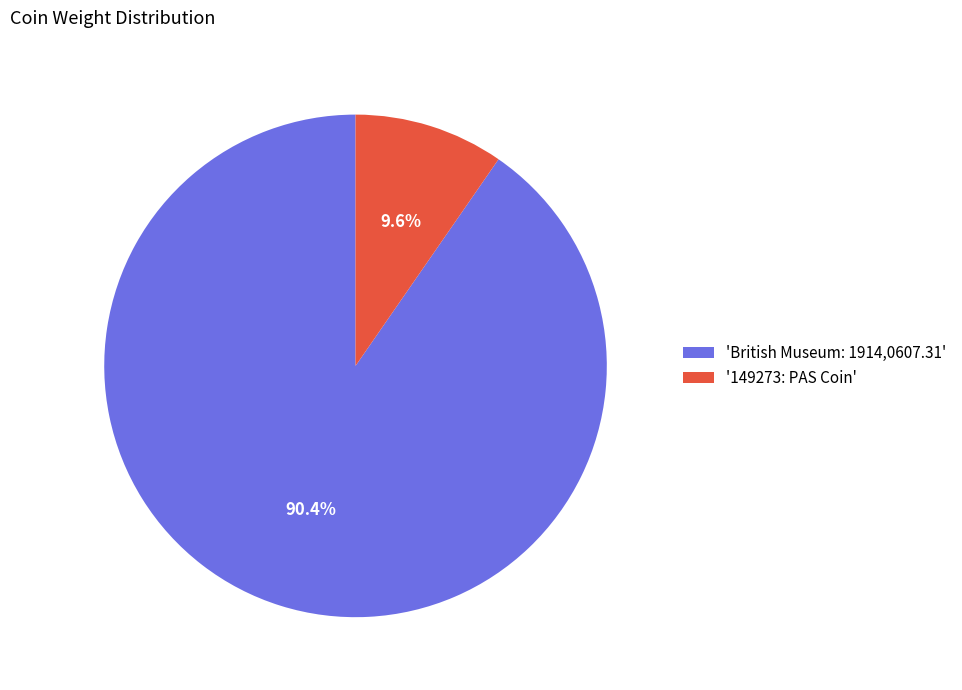

Combined, do '149273: PAS Coin' and 'British Museum: 1914,0607.31' account for over 50%?

Yes